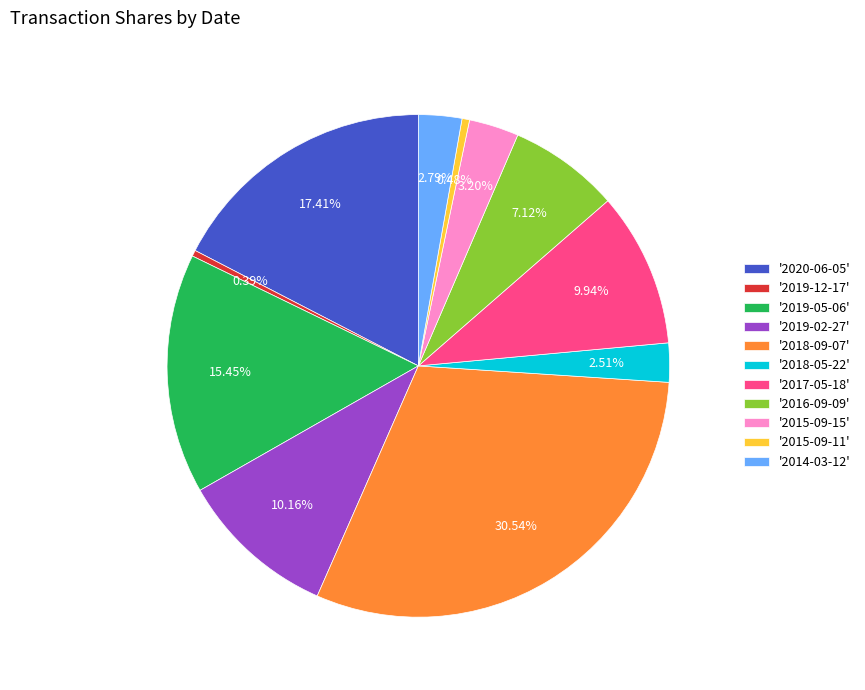

Do '2017-05-18' and '2018-09-07' together represent more than half of the pie?

No